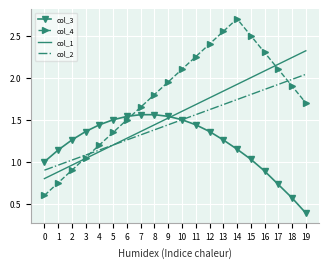

What is the difference between the maximum and minimum values in the col_3 series?

1.2